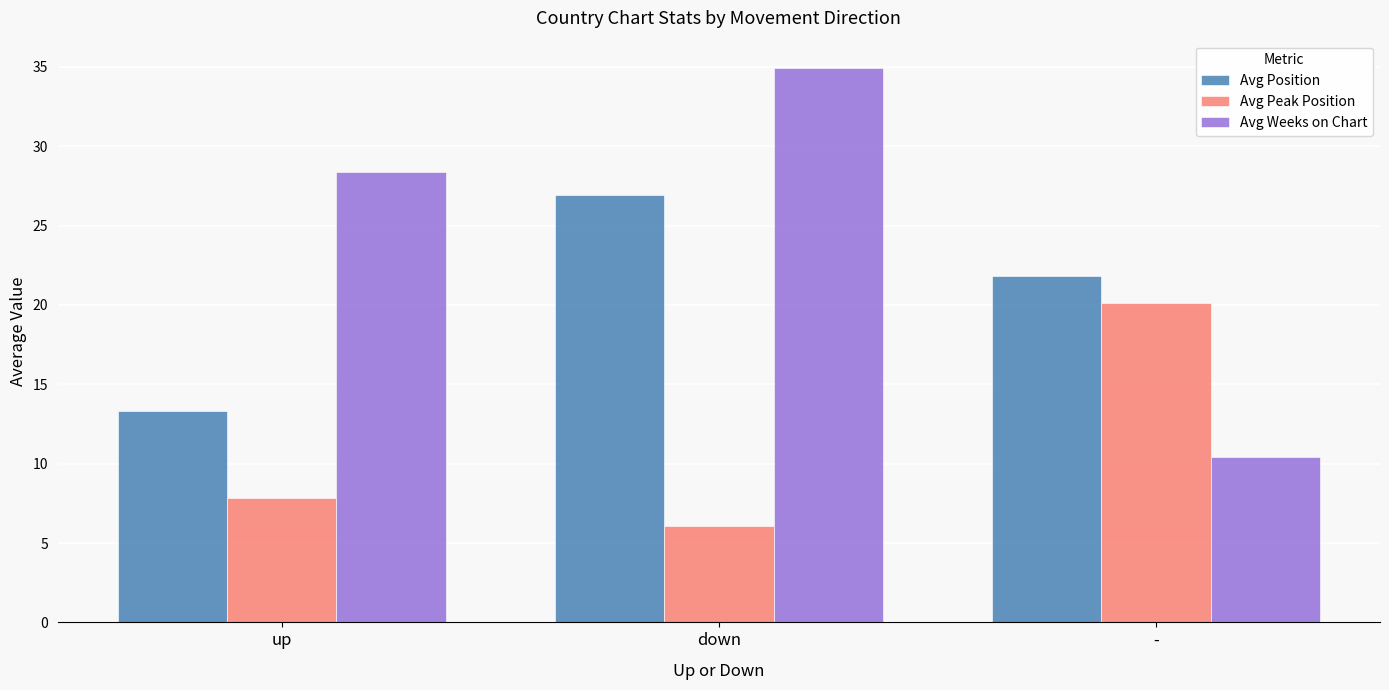

What is the total value across all series at up?

49.5